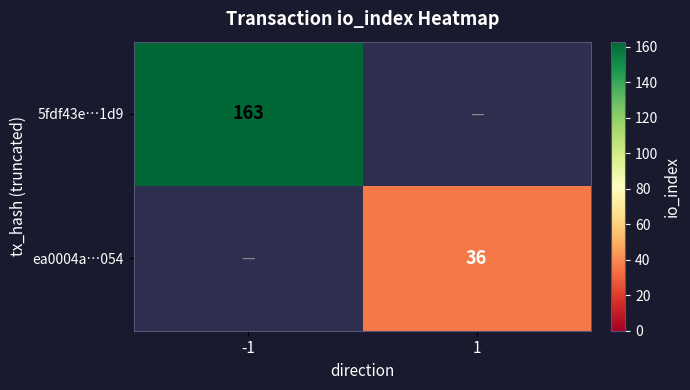

The value of 5fdf43e…1d9 at -1 is 163. True or false?

True